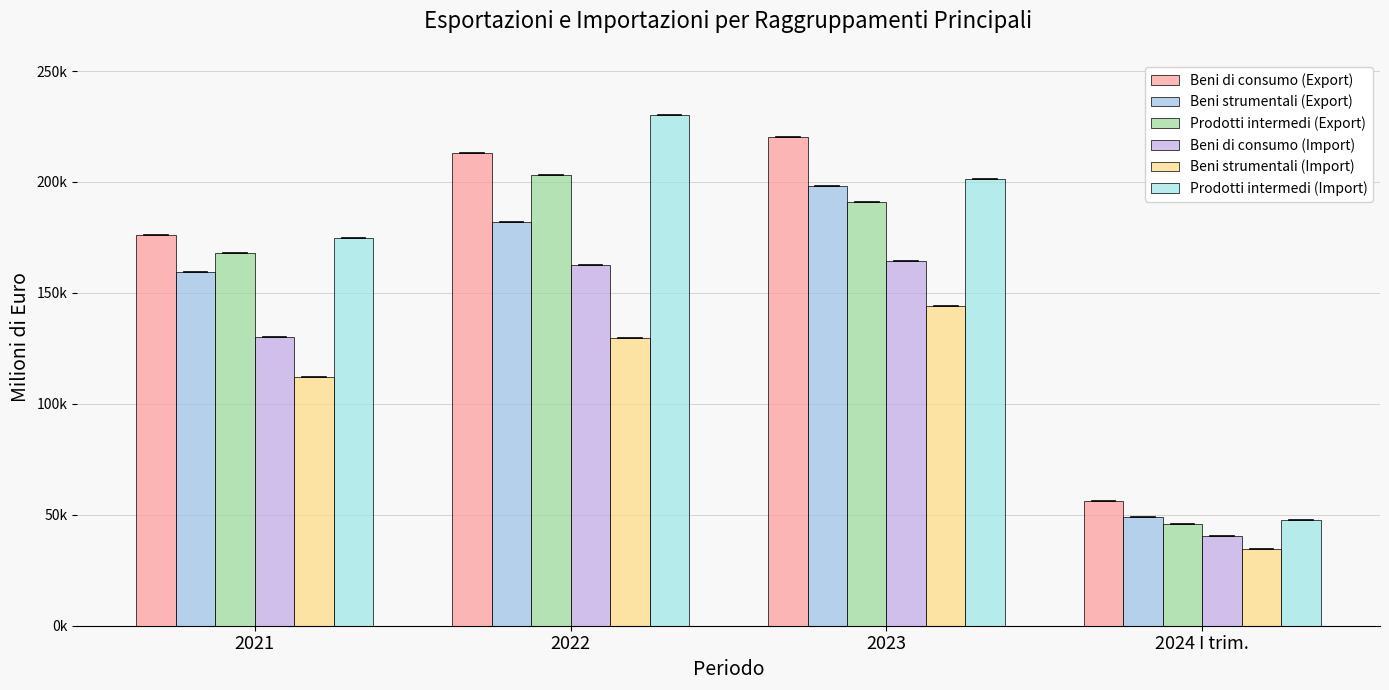

Which series has the largest total across all categories?

Beni di consumo (Export)